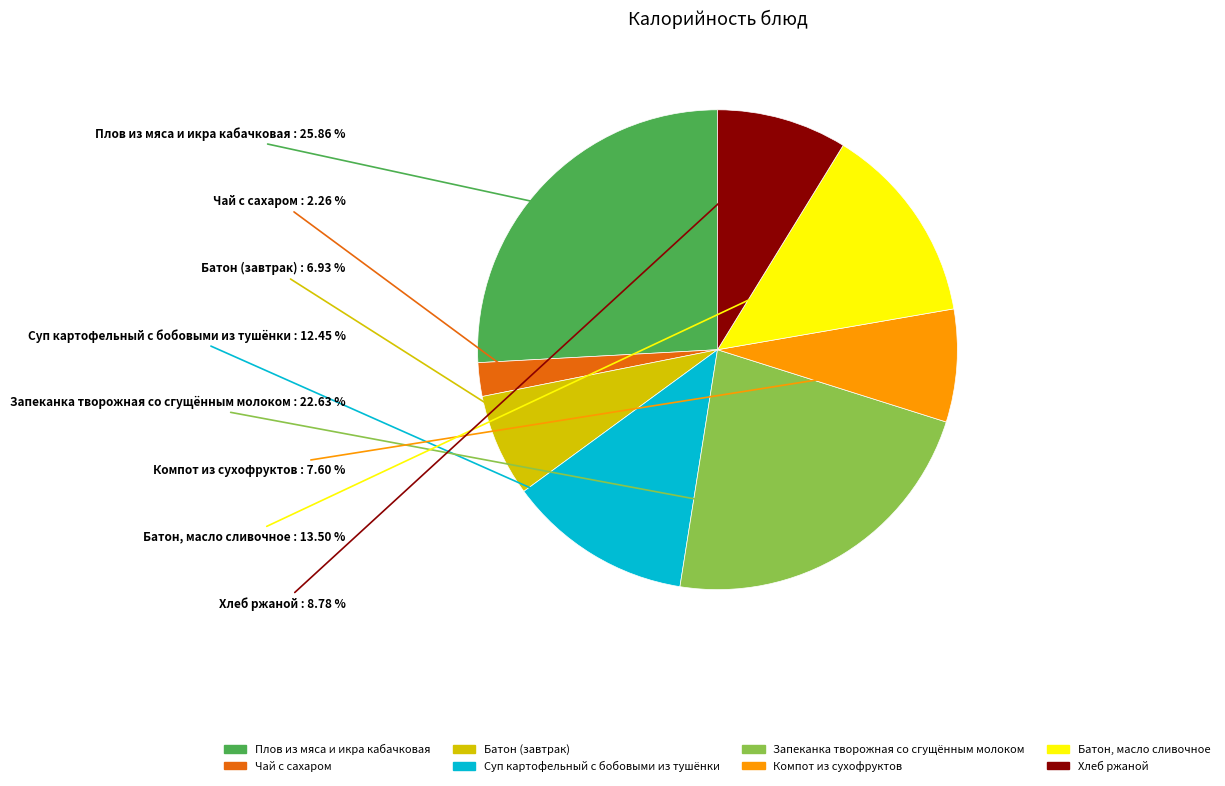

What is the ratio of the value at Компот из сухофруктов to the value at Хлеб ржаной?

0.9